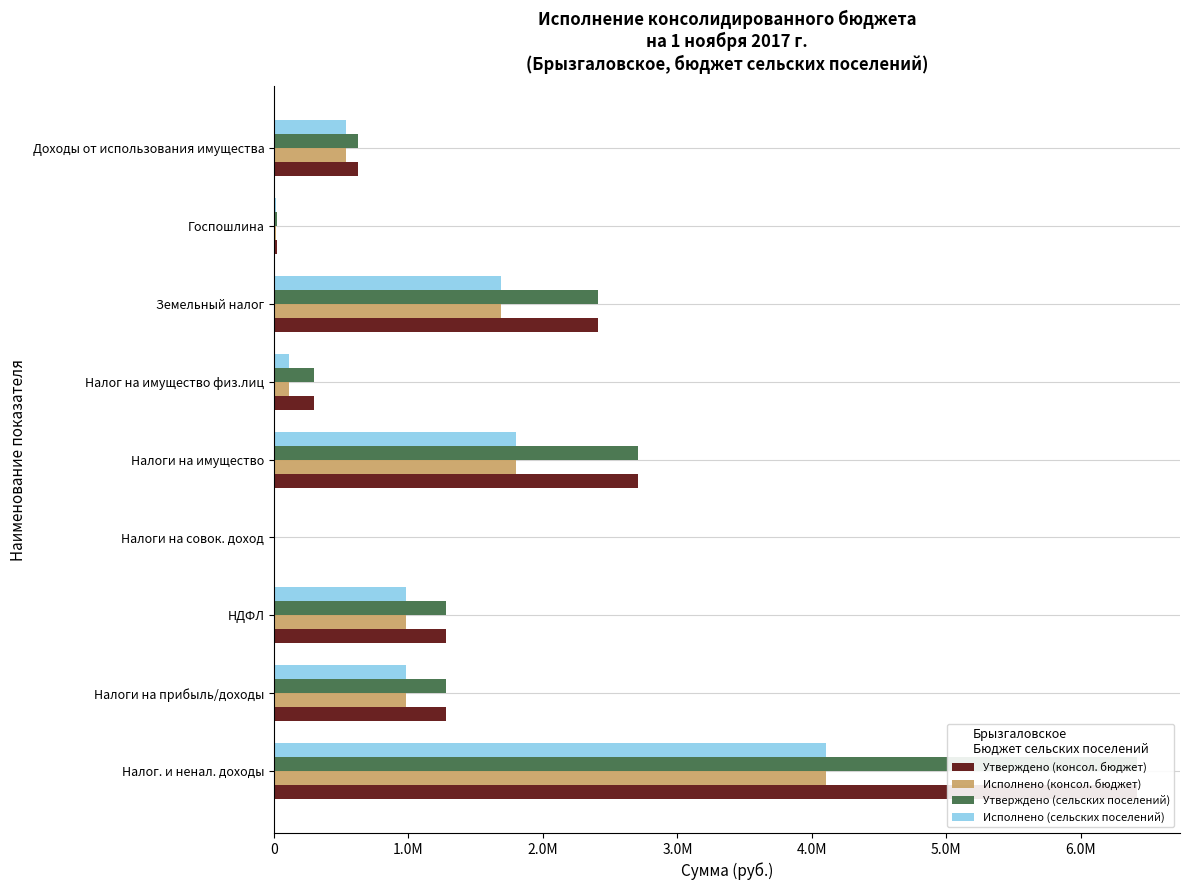

True or false: Исполнено (сельских поселений) has a value of 4105083.2 at Налог. и ненал. доходы.

True